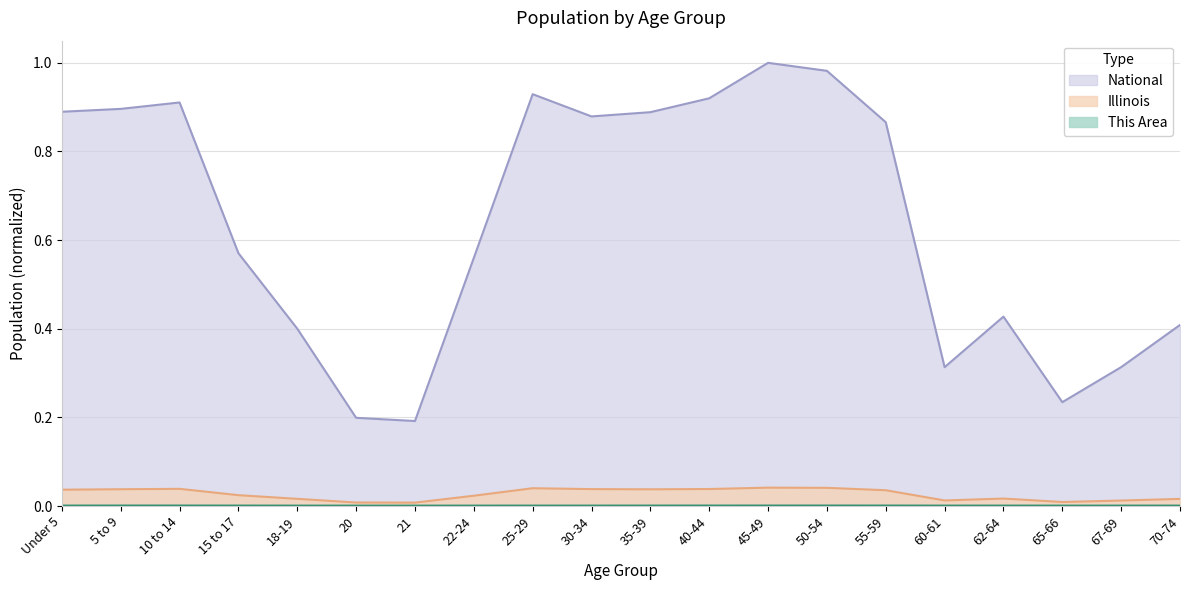

True or false: Illinois and This Area cross at least once.

False